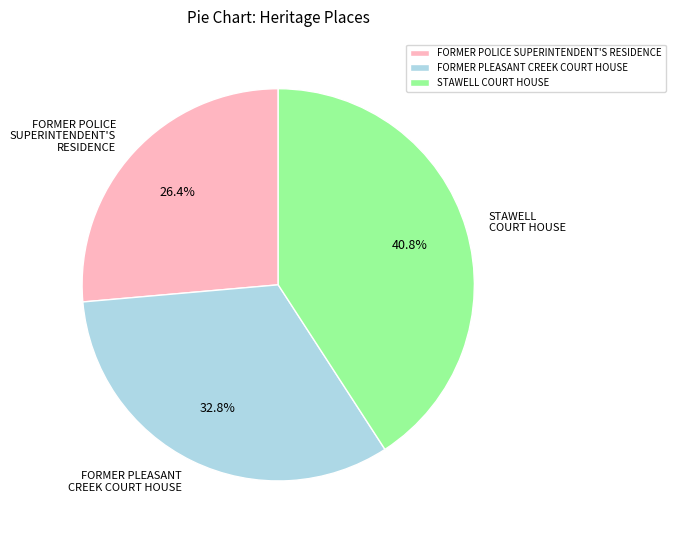

Is the sum of FORMER PLEASANT CREEK COURT HOUSE and FORMER POLICE SUPERINTENDENT'S RESIDENCE greater than half?

Yes